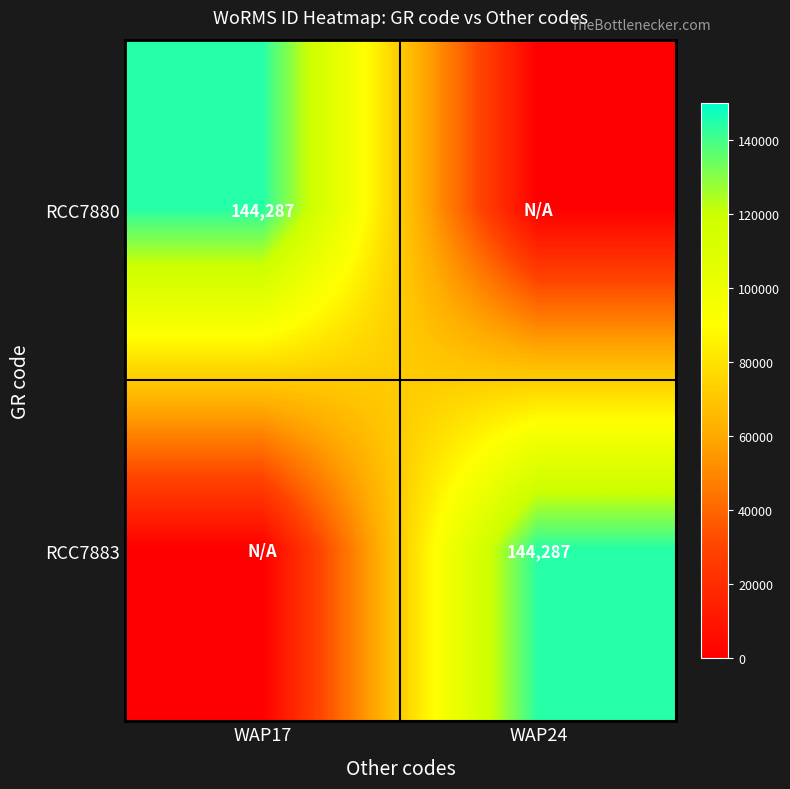

Is it true that RCC7883 equals 60941 at WAP24?

False